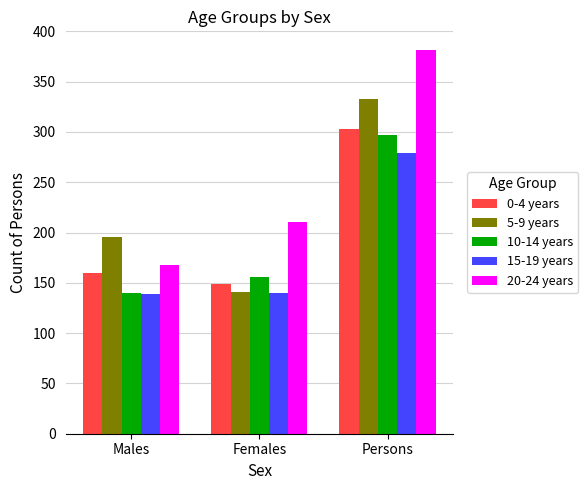

What position from the left is Persons?

3